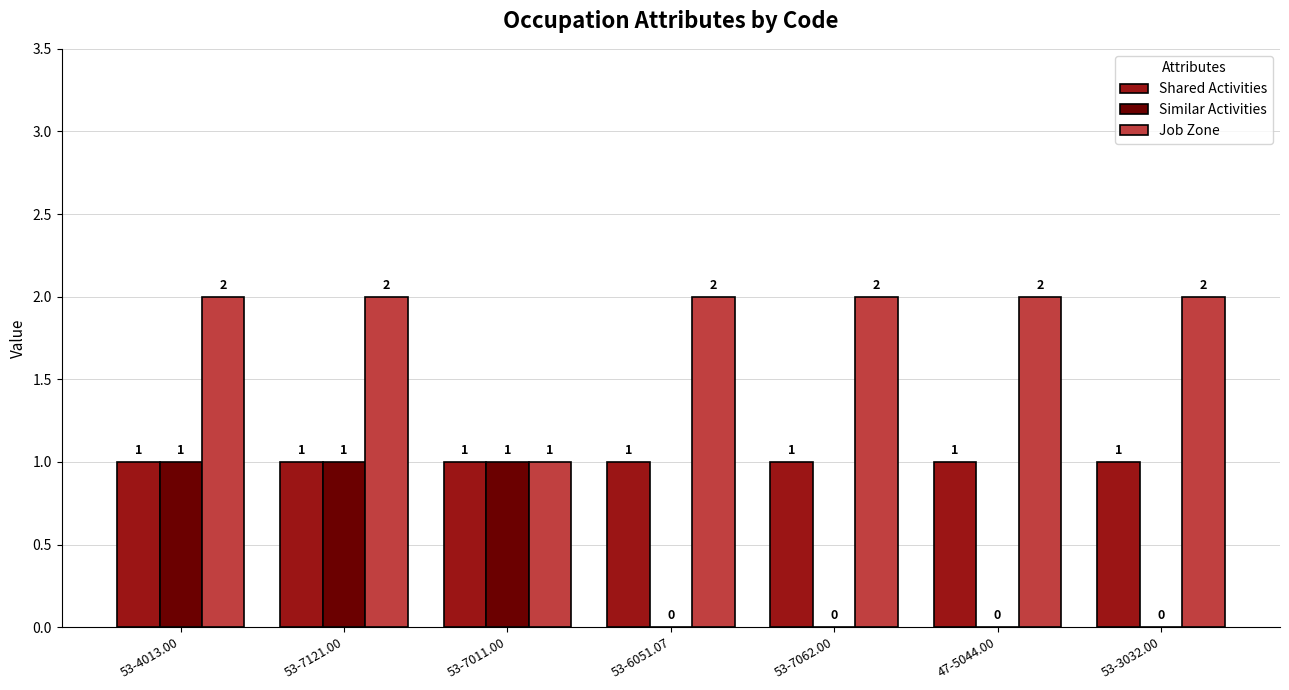

What is the total value across all series at 47-5044.00?

3